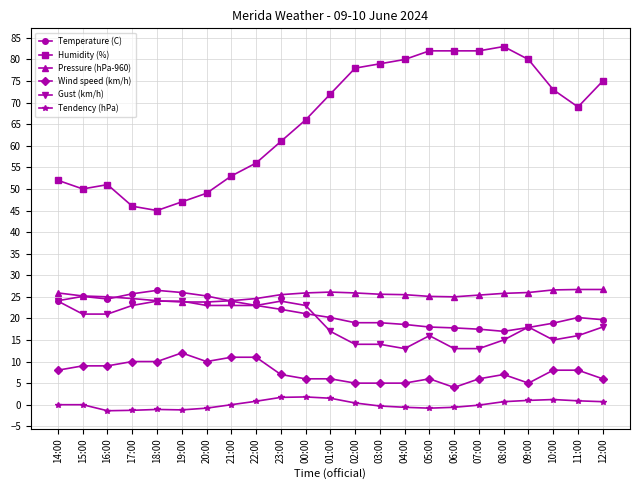

What value does the Pressure (hPa-960) series have at 17:00?

24.6